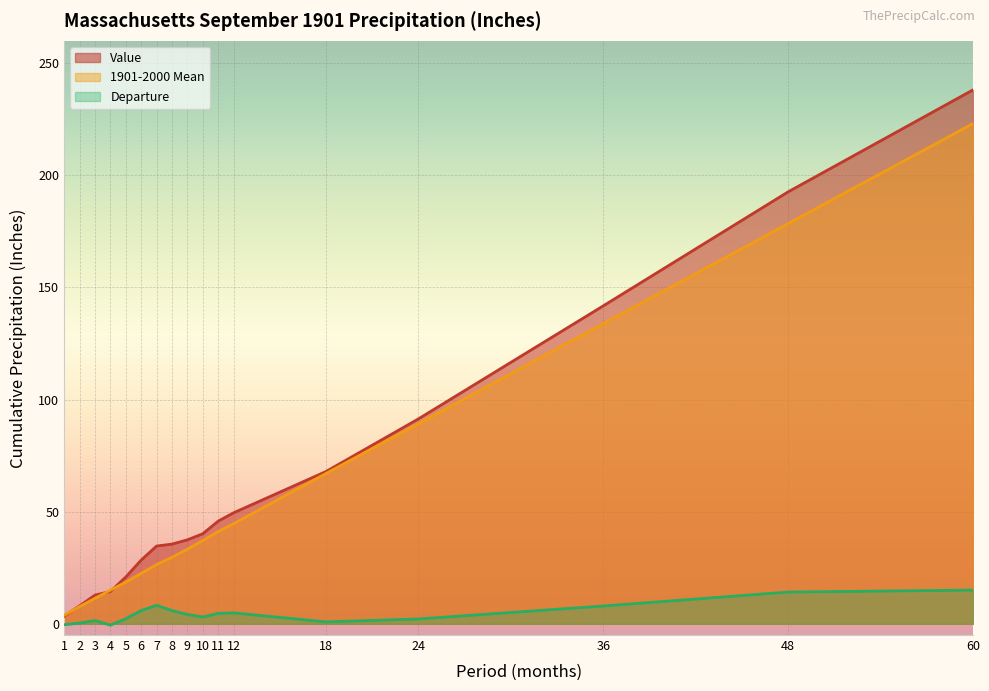

Which series has the widest spread of values?

Value